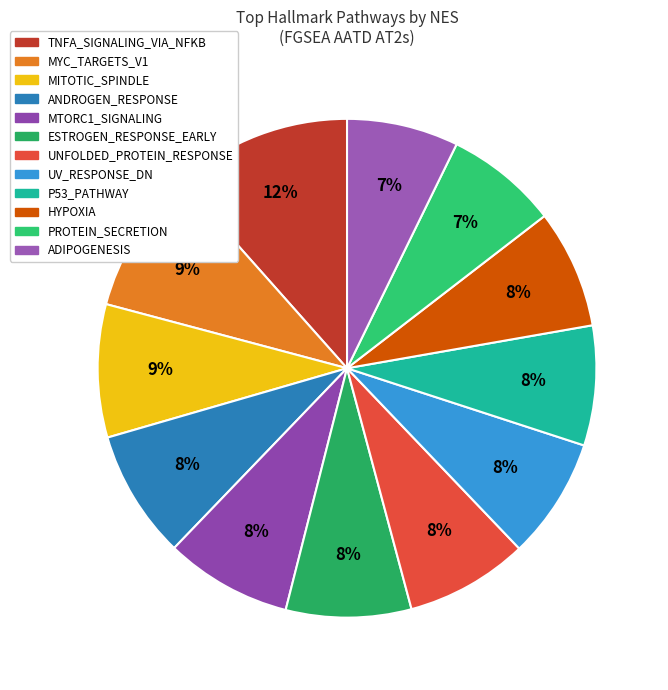

To the nearest percent, what is the average slice percentage?

8%